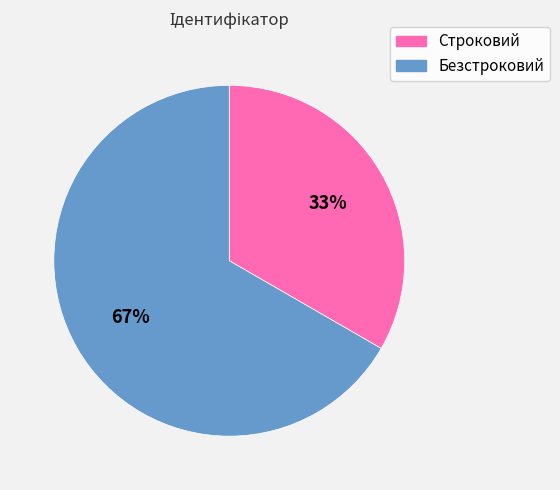

How many segments does this pie chart have?

2